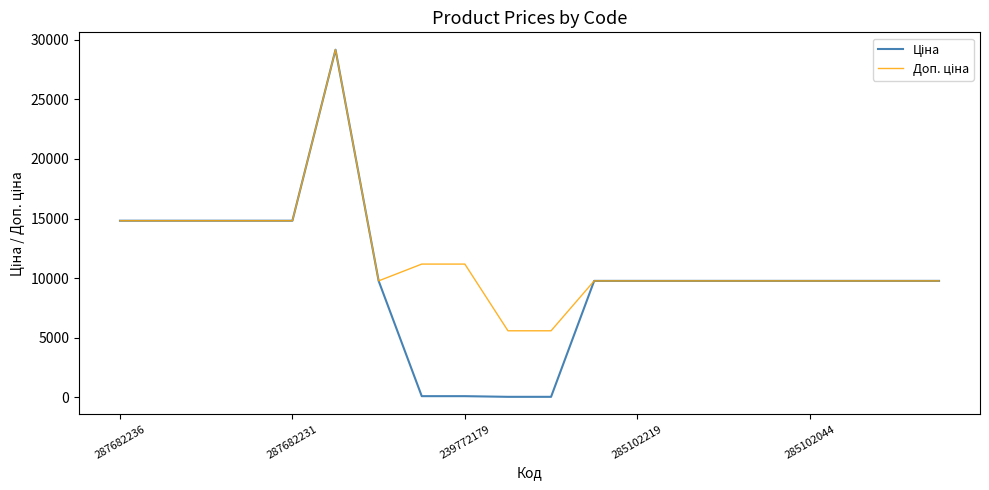

Is this an area chart (filled region under the line)?

No